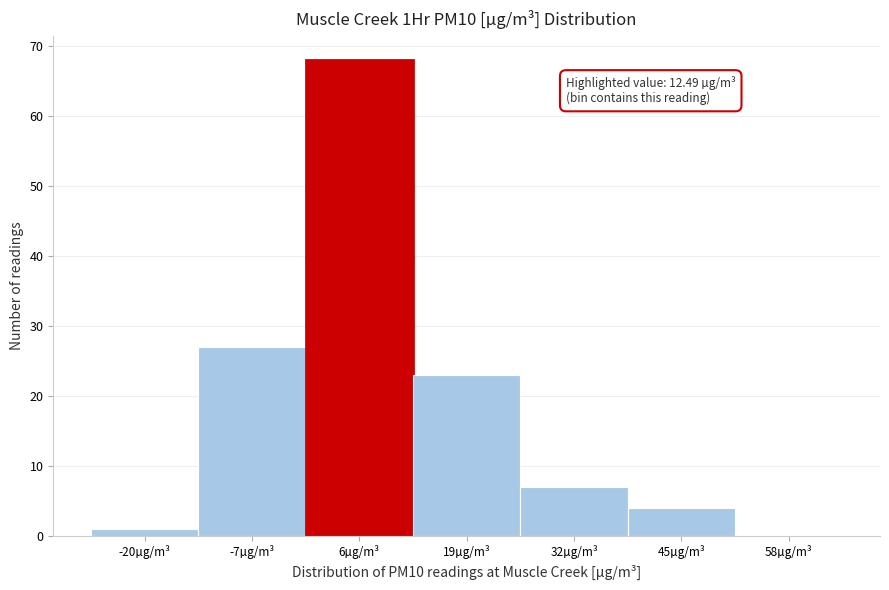

Reading left to right, extract all data points from this chart.

-20µg/m³=1	-7µg/m³=27	6µg/m³=68	19µg/m³=23	32µg/m³=7	45µg/m³=4	58µg/m³=0